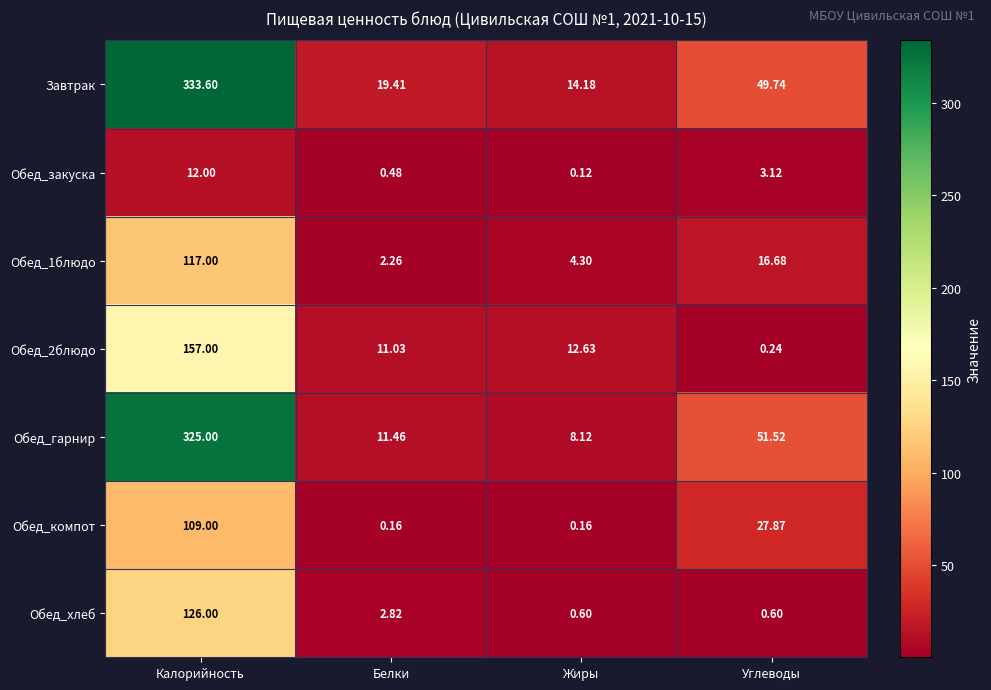

What is the total value across all series at Углеводы?

149.8